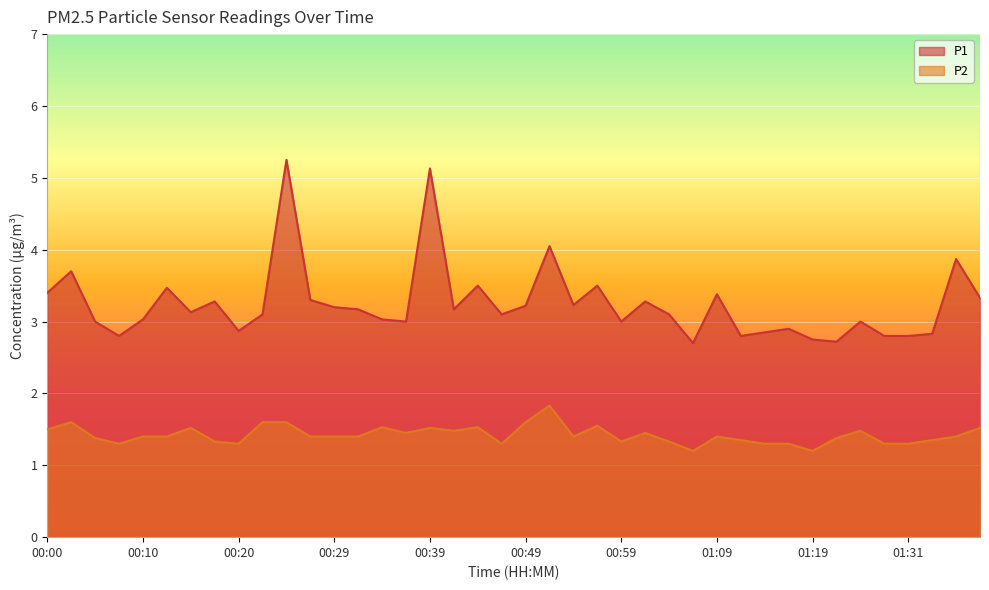

Read the P1 value at 00:54.

3.2